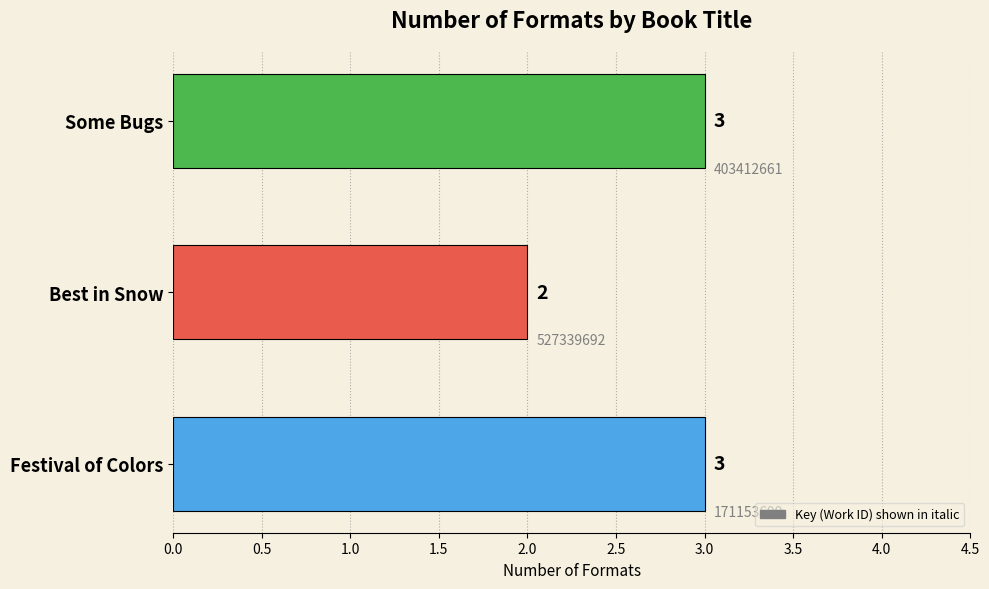

At which category does the chart reach its minimum across all series?

Best in Snow